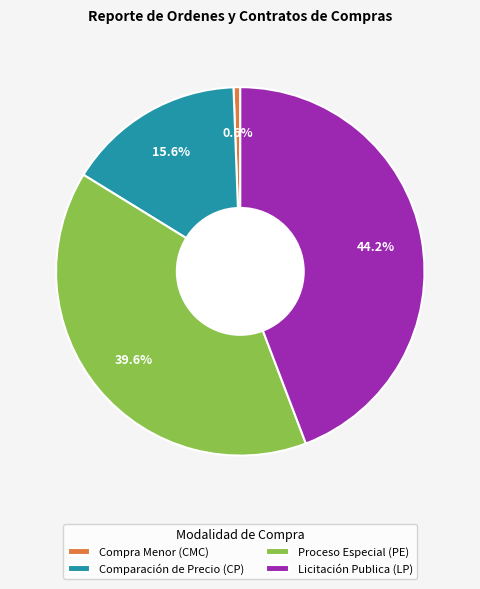

Does Comparación de Precio (CP) account for over 50% of the chart?

No